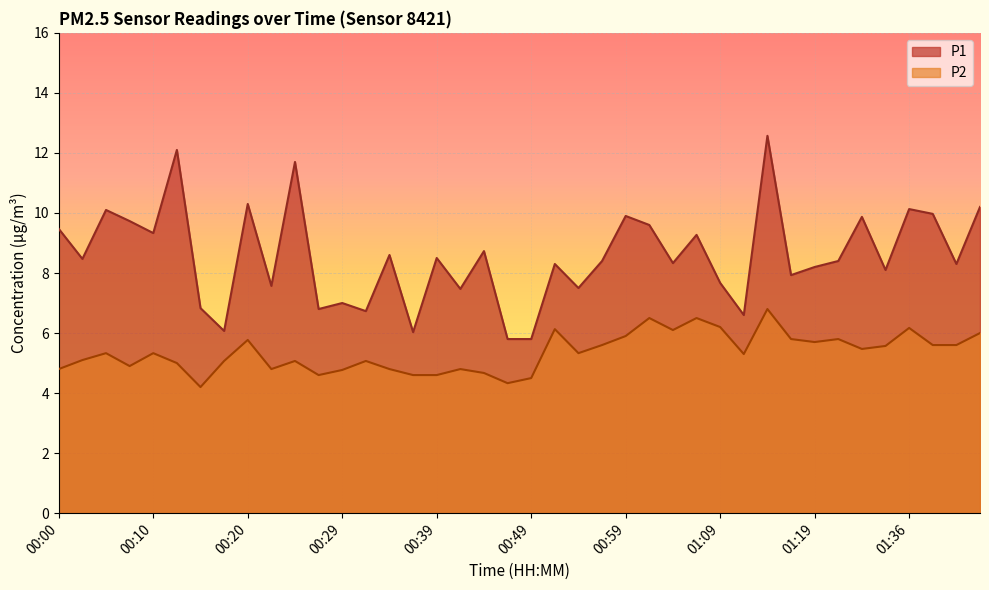

At which category does P1 reach its first local peak?

00:05